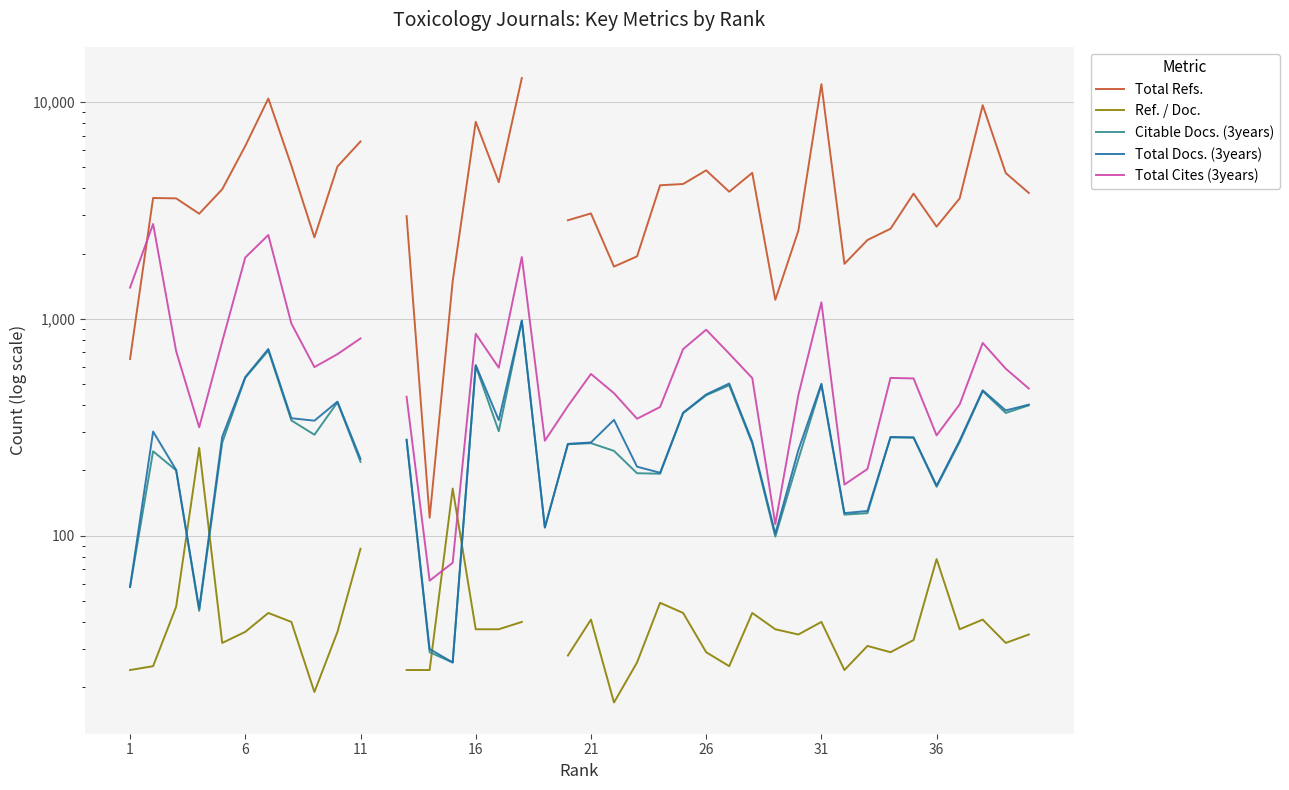

True or false: Total Refs. and Ref. / Doc. cross at least once.

False